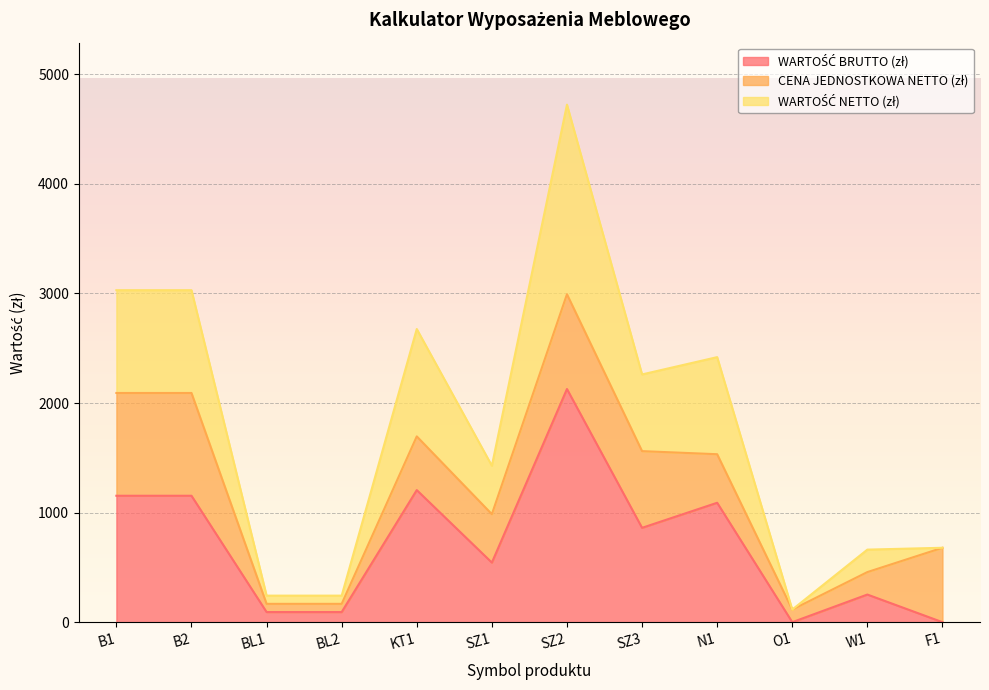

At which label does WARTOŚĆ BRUTTO (zł) first exceed 861?

B1